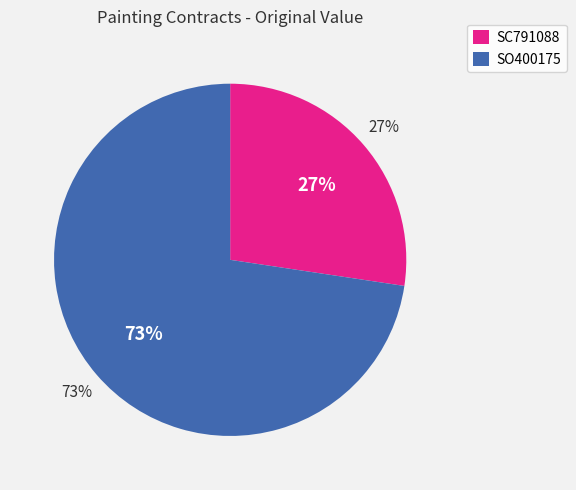

How many segments does this pie chart have?

2